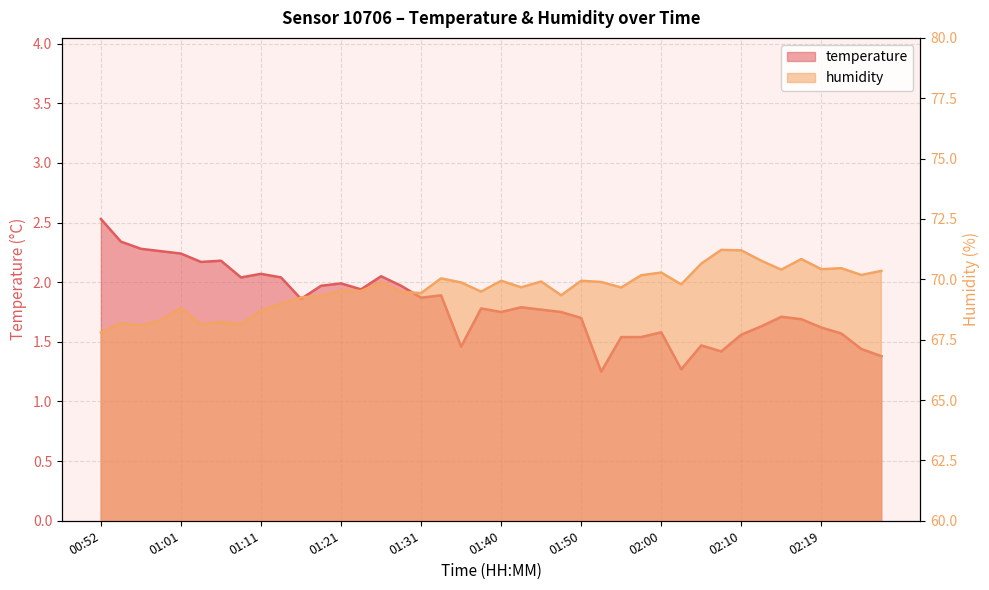

Reading right to left, what are all the values shown in this chart?

temperature: 02:27=1.4	02:24=1.4	02:22=1.6	02:19=1.6	02:17=1.7	02:15=1.7	02:12=1.6	02:10=1.6	02:07=1.4	02:05=1.5	02:02=1.3	02:00=1.6	01:57=1.5	01:55=1.5	01:52=1.2	01:50=1.7	01:48=1.8	01:45=1.8	01:43=1.8	01:40=1.8	01:38=1.8	01:35=1.5	01:33=1.9	01:31=1.9	01:28=2.0	01:26=2.0	01:23=1.9	01:21=2.0	01:18=2.0	01:16=1.9	01:14=2.0	01:11=2.1	01:09=2.0	01:06=2.2	01:04=2.2	01:01=2.2	00:59=2.3	00:56=2.3	00:54=2.3	00:52=2.5
humidity: 02:27=70.3	02:24=70.2	02:22=70.5	02:19=70.4	02:17=70.8	02:15=70.4	02:12=70.8	02:10=71.2	02:07=71.2	02:05=70.7	02:02=69.8	02:00=70.3	01:57=70.2	01:55=69.7	01:52=69.9	01:50=69.9	01:48=69.3	01:45=69.9	01:43=69.7	01:40=69.9	01:38=69.5	01:35=69.9	01:33=70.0	01:31=69.4	01:28=69.5	01:26=69.9	01:23=69.5	01:21=69.5	01:18=69.3	01:16=69.2	01:14=69.0	01:11=68.7	01:09=68.1	01:06=68.2	01:04=68.1	01:01=68.8	00:59=68.3	00:56=68.1	00:54=68.2	00:52=67.8